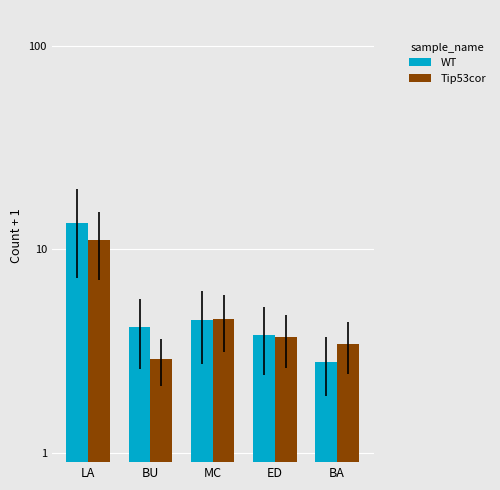

The Tip53cor series shows 1.2 at ED. True or false?

False